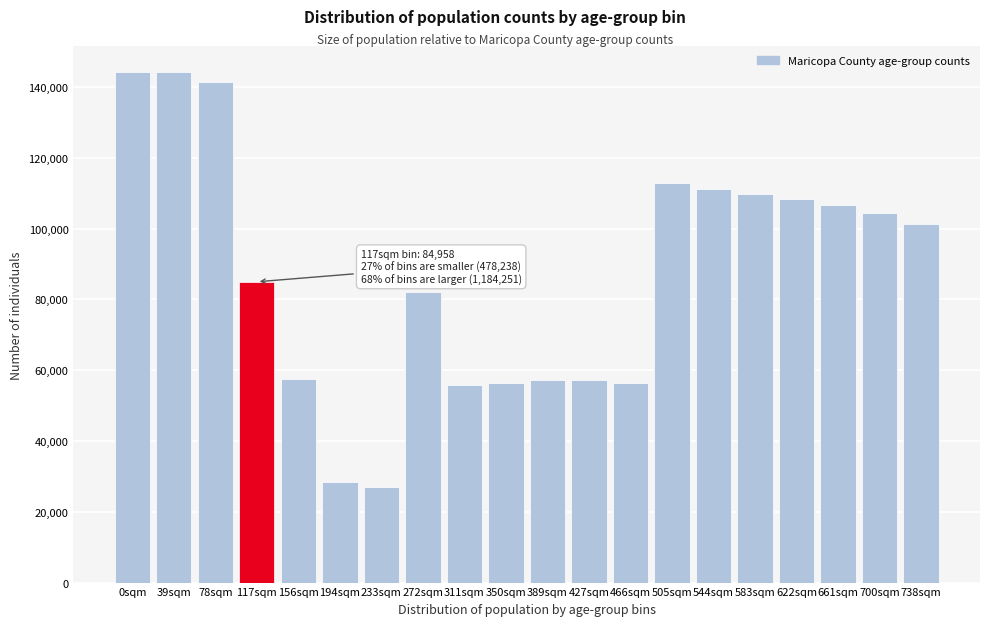

What is the difference between the values at 233sqm and 661sqm?

79463